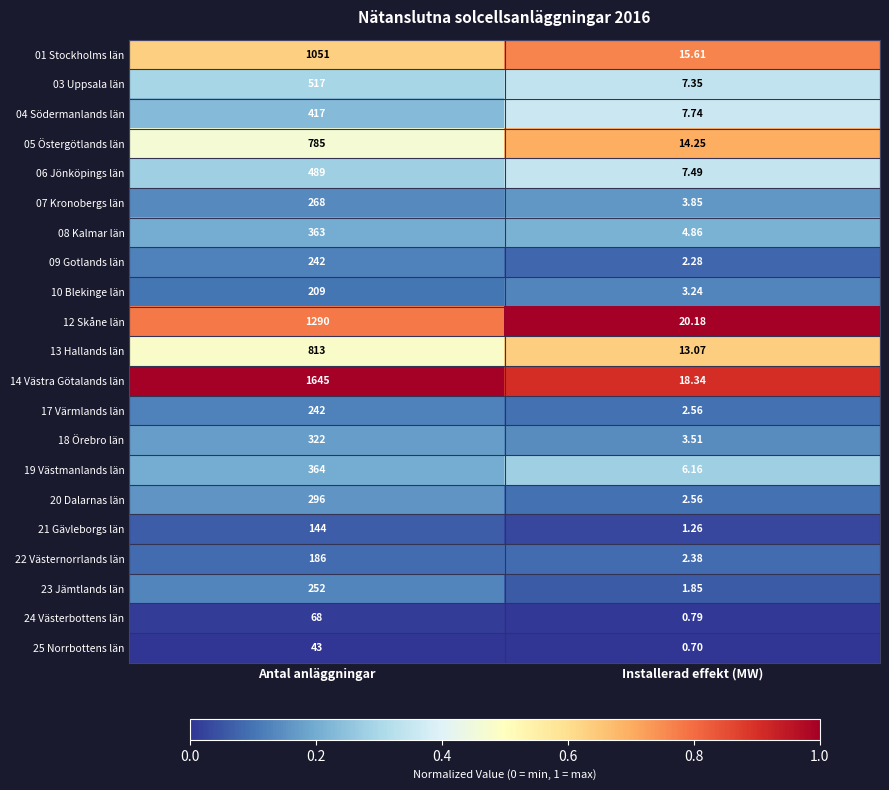

Where is 21 Gävleborgs län nearest to the value 72?

Installerad effekt (MW)